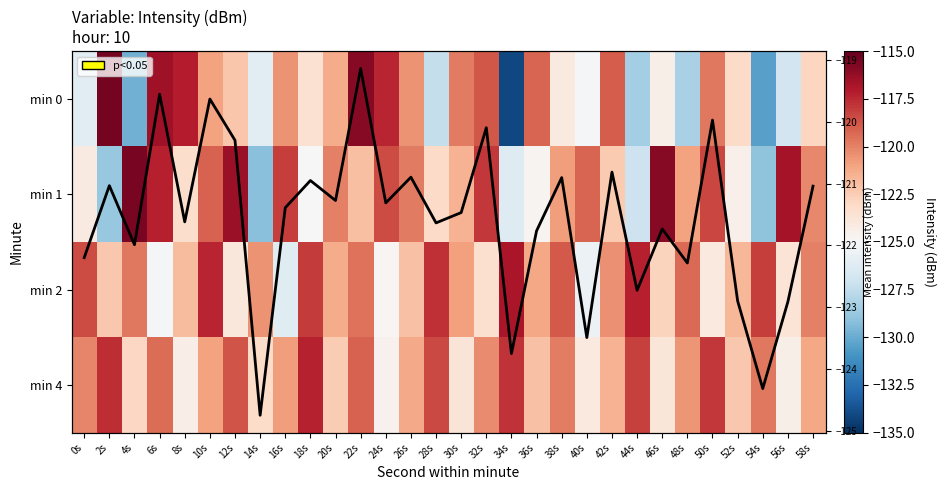

What is the total value across all series at 14s?

-623.7